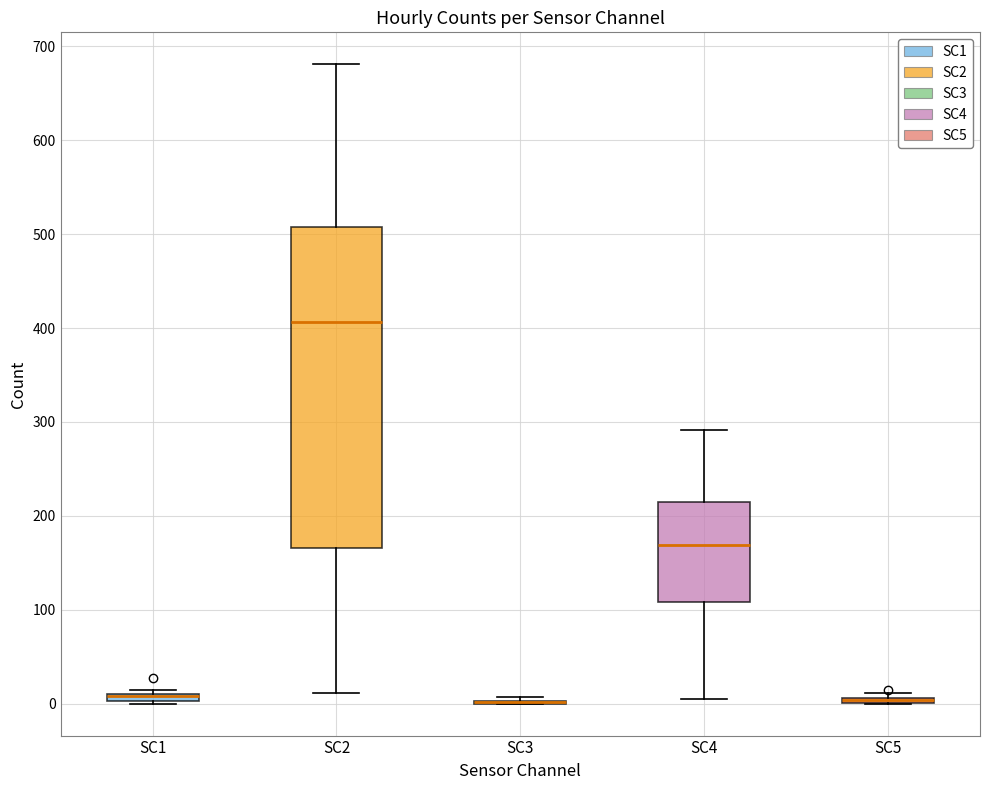

Comparing the boxes themselves (not the whiskers), which one is the tallest?

SC2